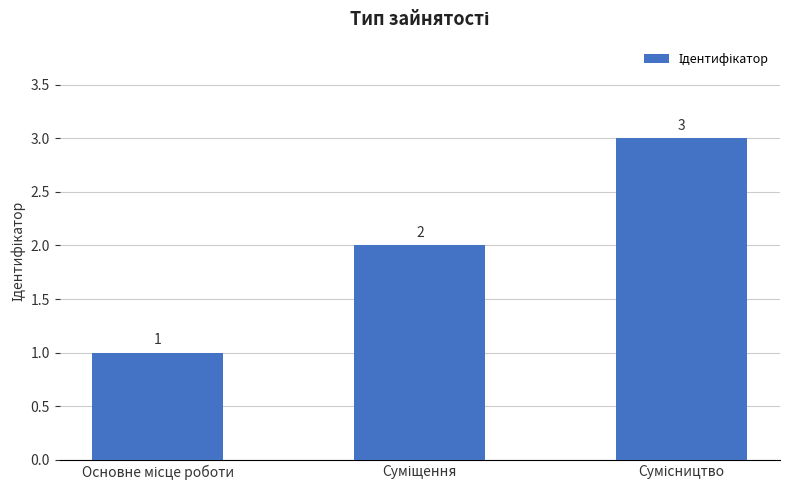

Are the bars grouped side by side (vs. stacked)?

No